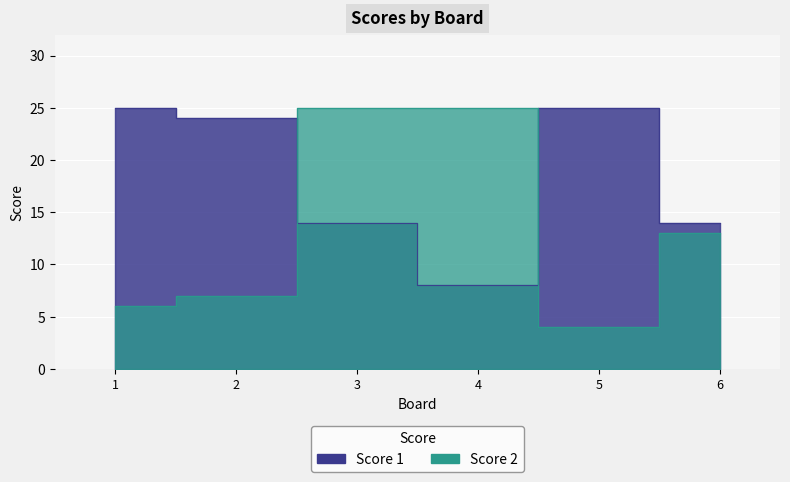

What is the difference between the Score 2 values at 5 and 2?

3